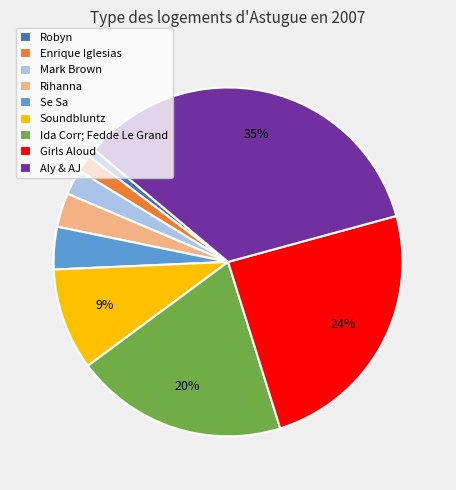

Does Ida Corr; Fedde Le Grand account for over 50% of the chart?

No